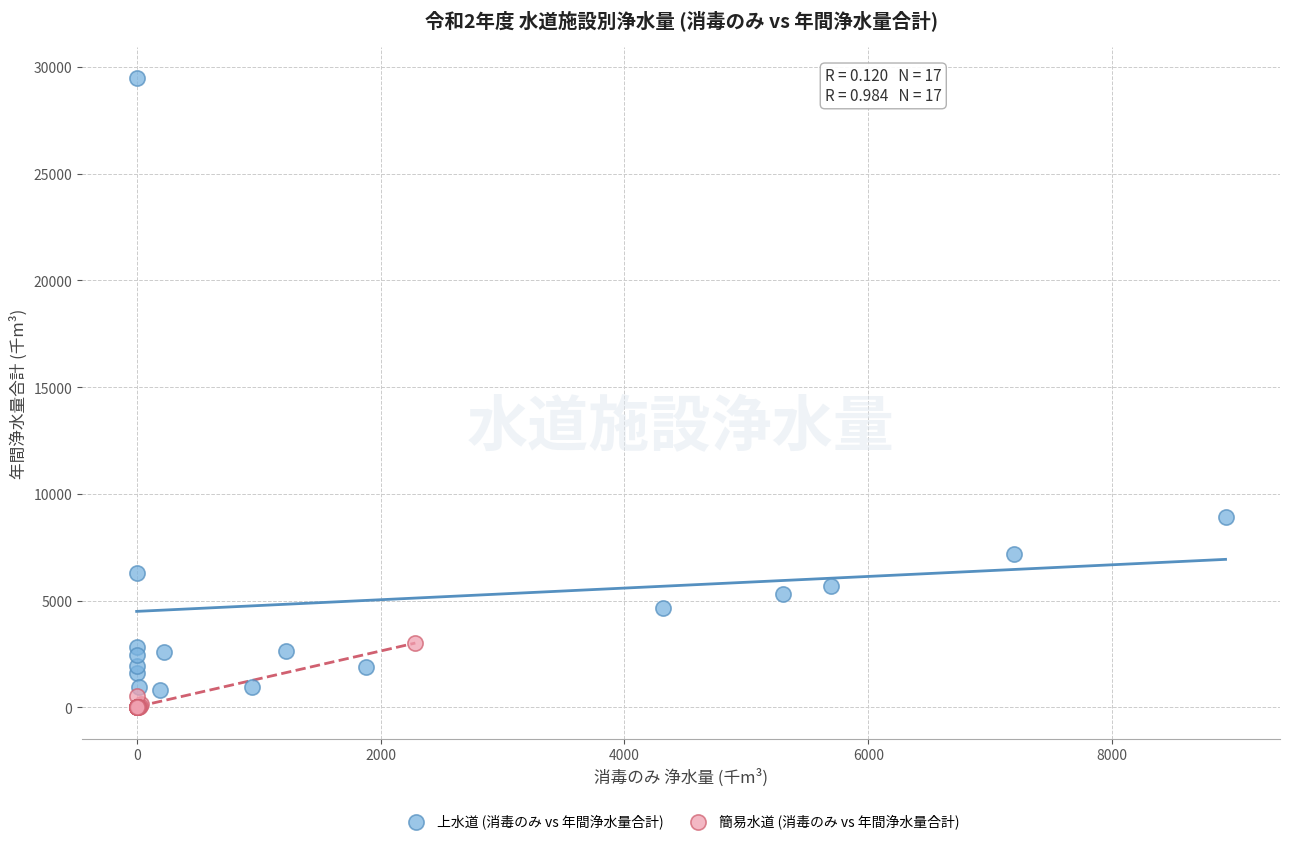

Which series has the widest spread of Y values?

上水道 (消毒のみ vs 年間浄水量合計)